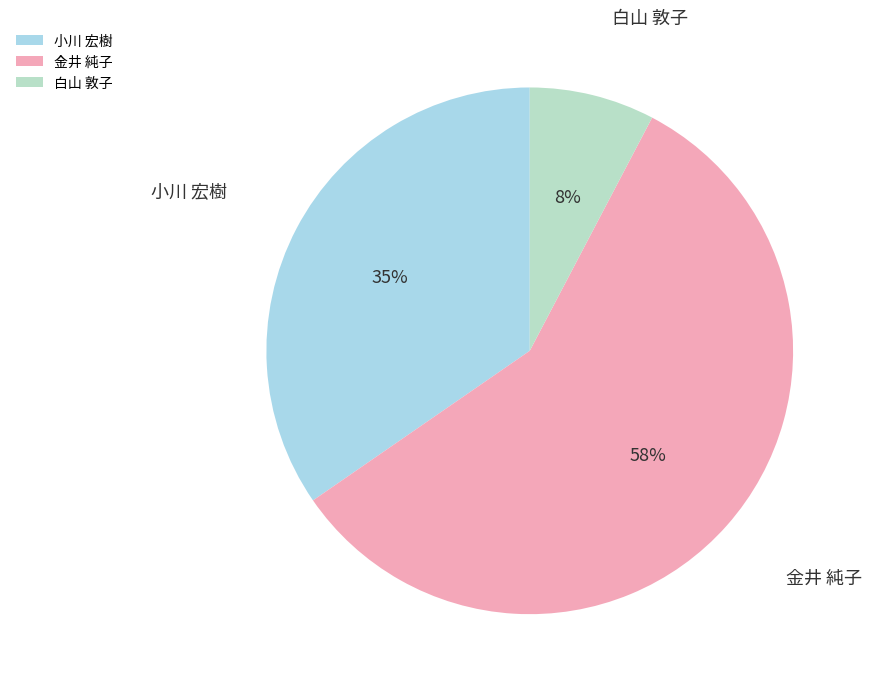

How many slices are in this pie chart?

3